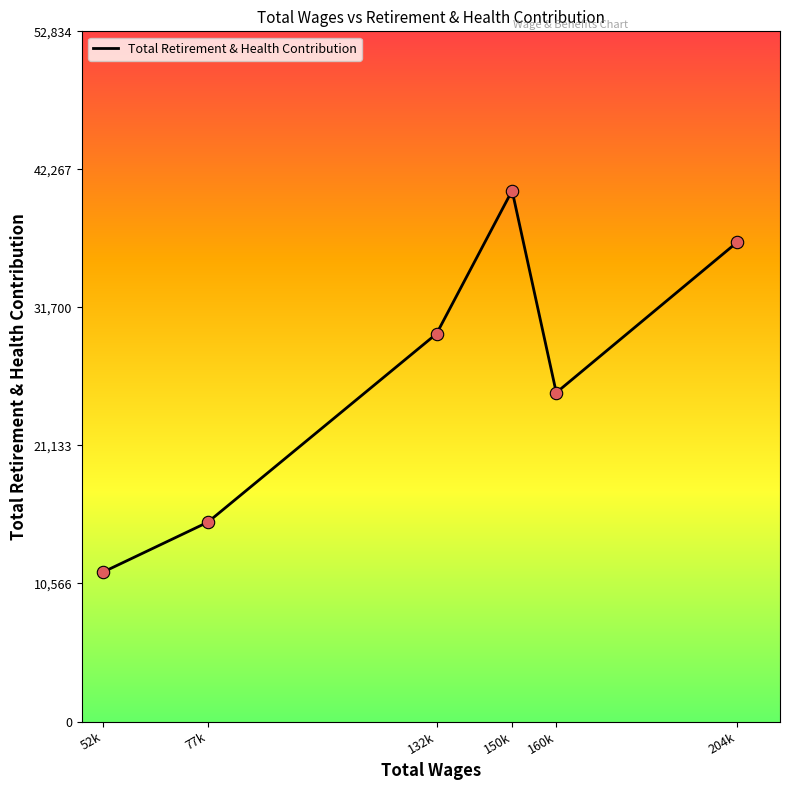

Between 160k and 132k, which is larger?

132k